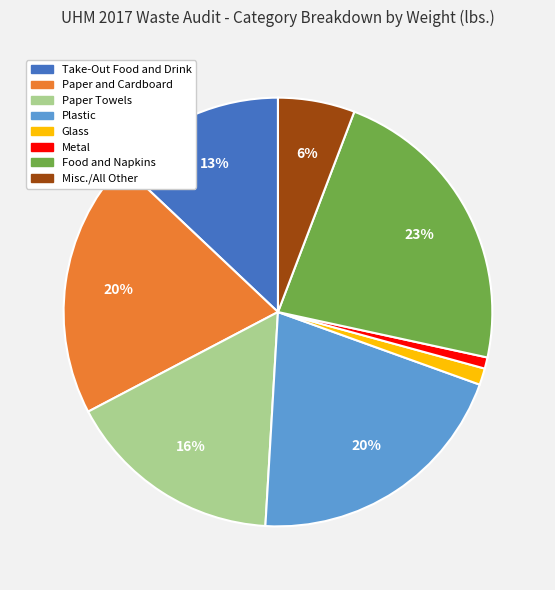

How many segments does this pie chart have?

8